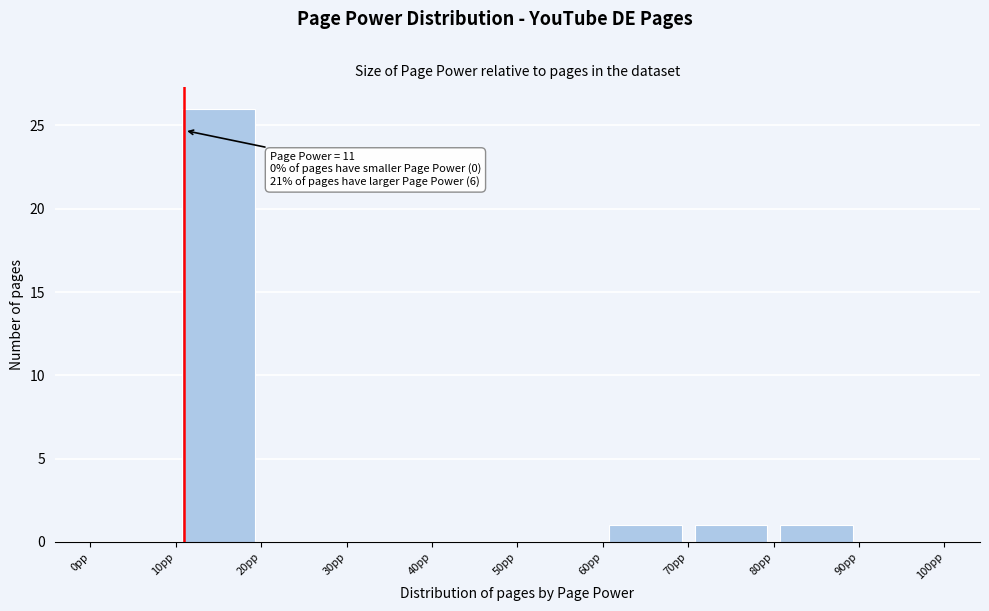

Which range on the x-axis has the tallest bar?

10 to 20